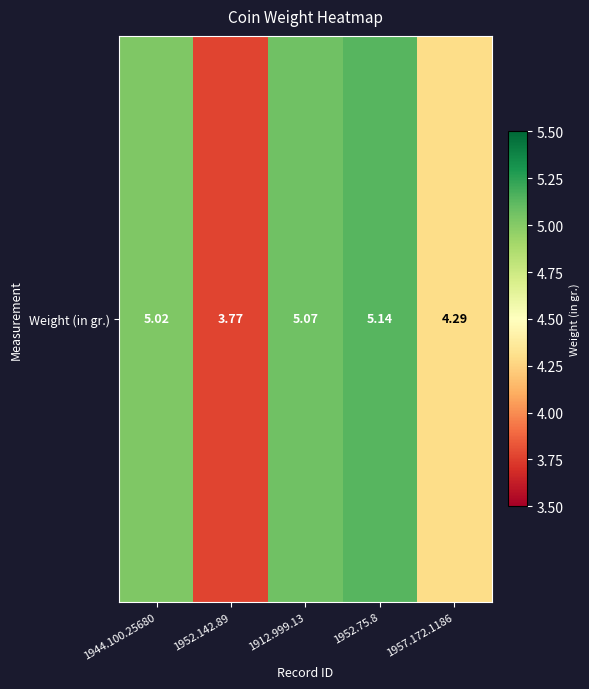

What is the difference between the maximum and minimum values?

1.4